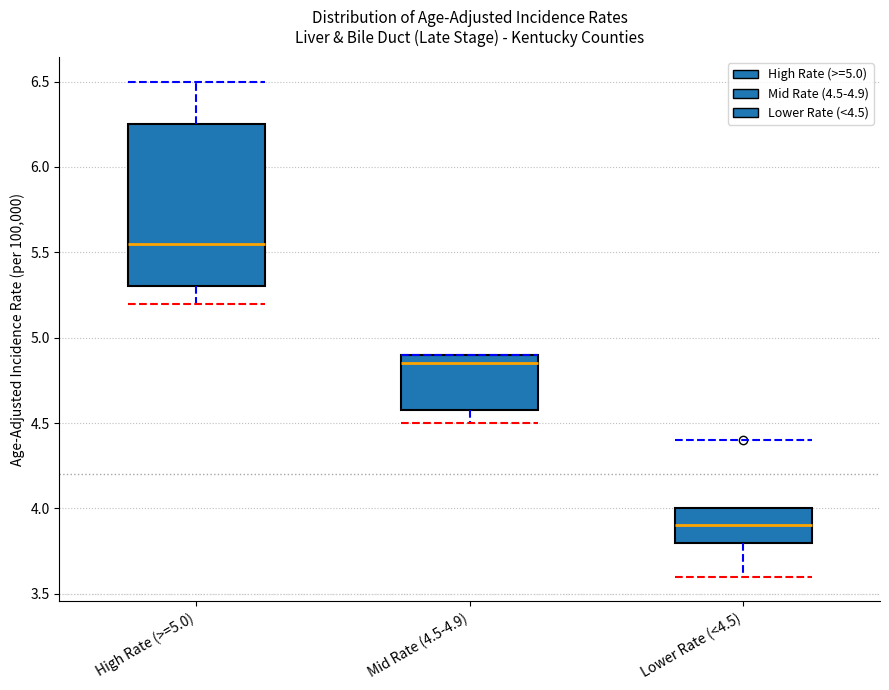

Which box's median line is the highest?

High Rate (>=5.0)